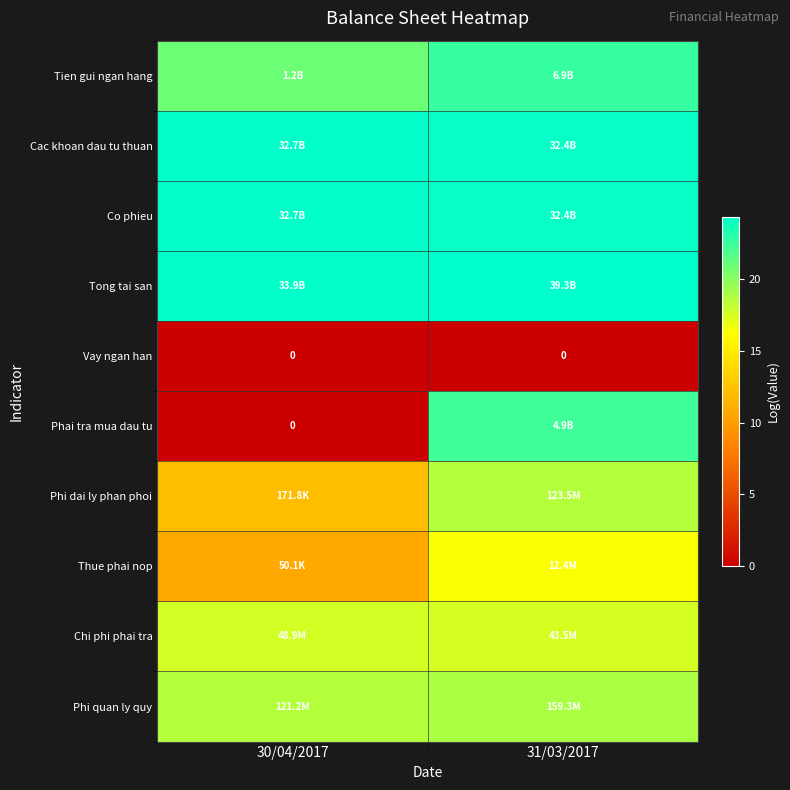

What is the lowest value of the Chi phi phai tra series?

17.6